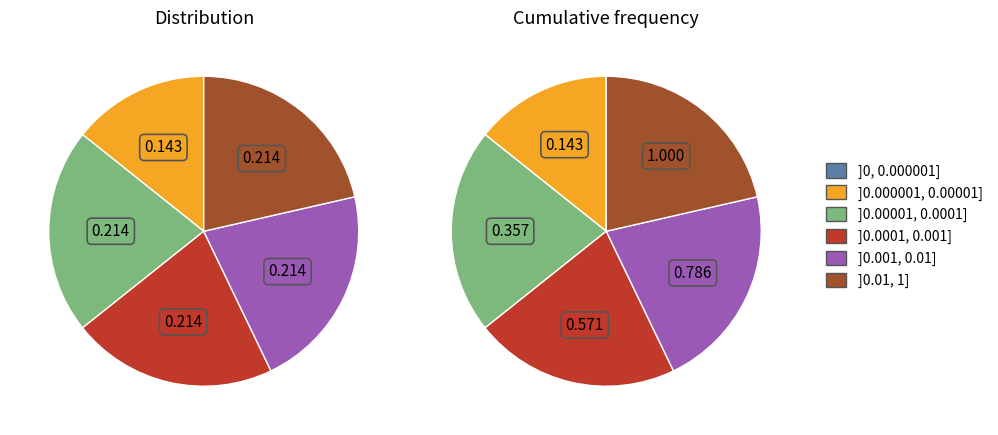

Does any single category account for the majority?

No